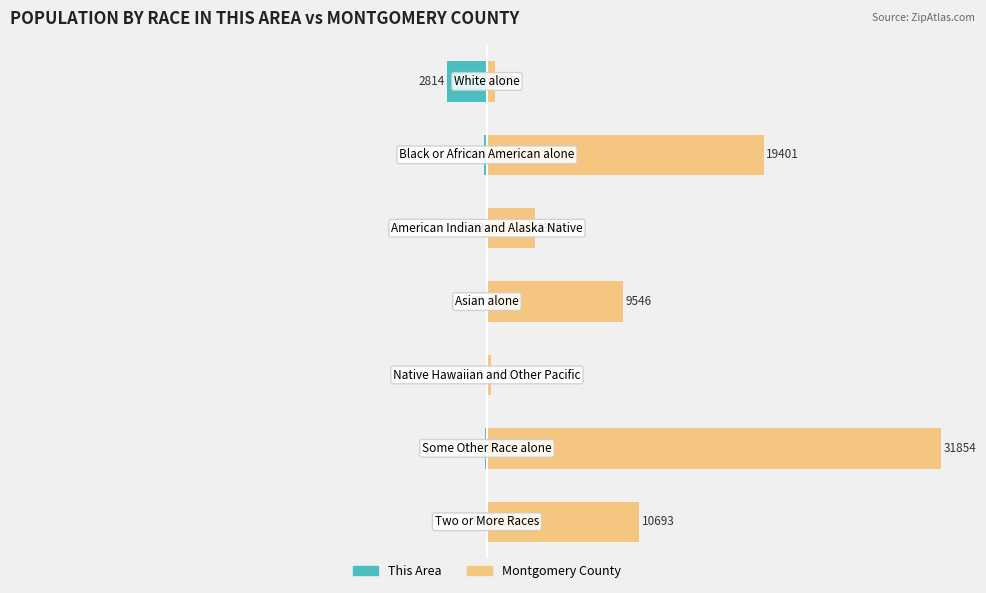

Rank the series at 2 from lowest to highest value.

This Area, Montgomery County